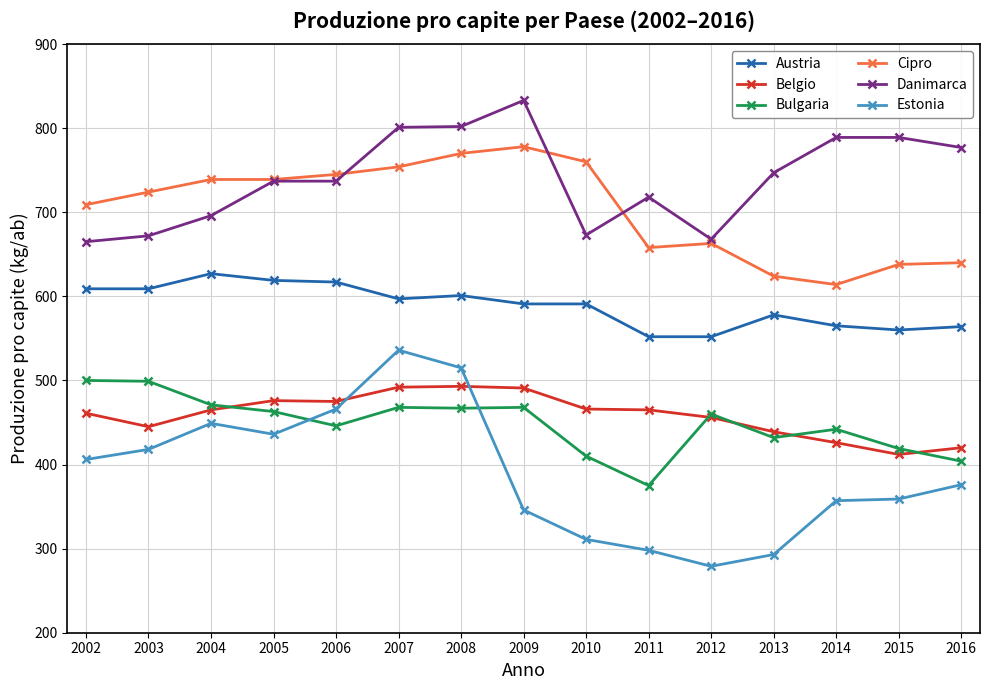

Which series has the largest total across all categories?

Danimarca